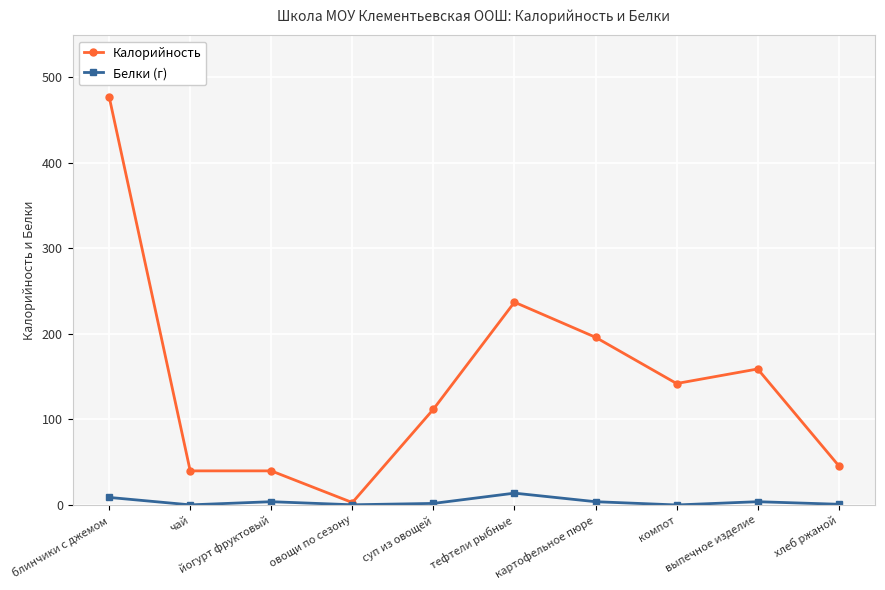

How many distinct data groups are displayed?

2